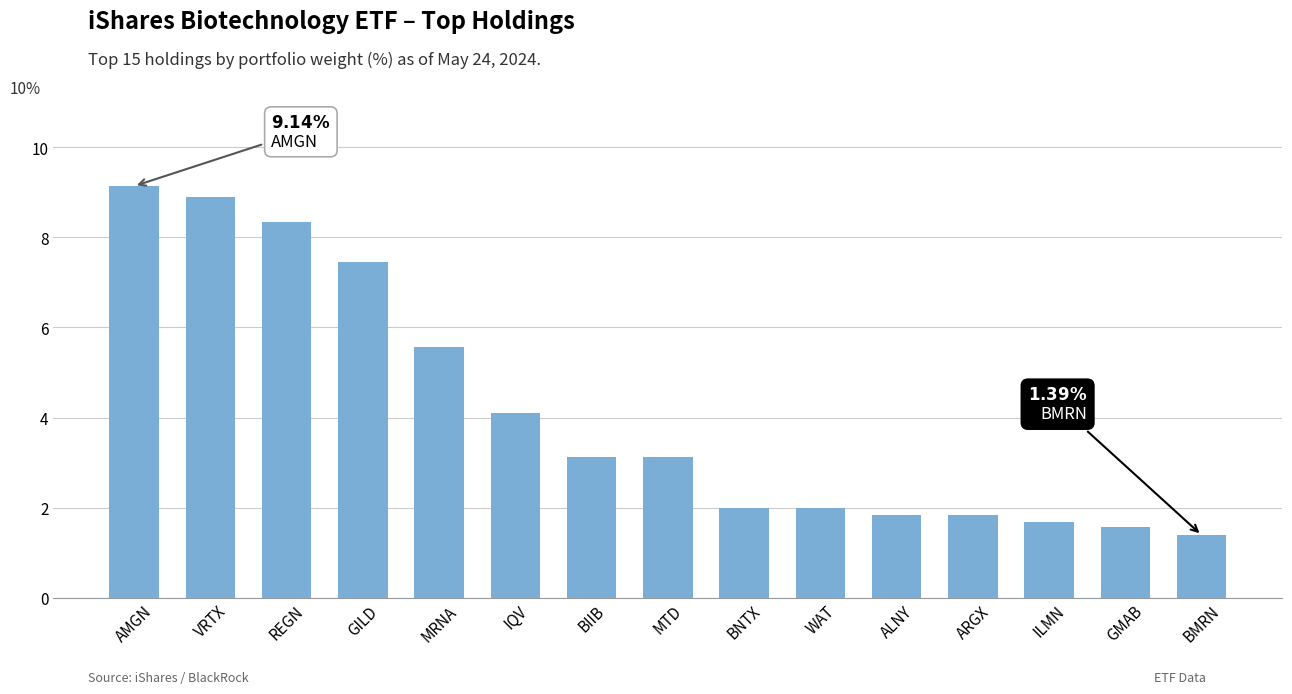

Are the bars grouped side by side (vs. stacked)?

No